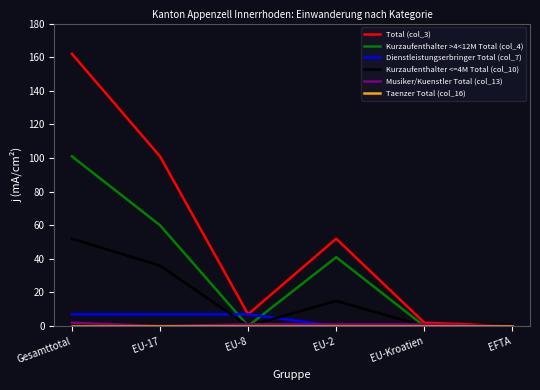

True or false: Kurzaufenthalter >4<12M Total (col_4) has a value of 102 at EU-17.

False